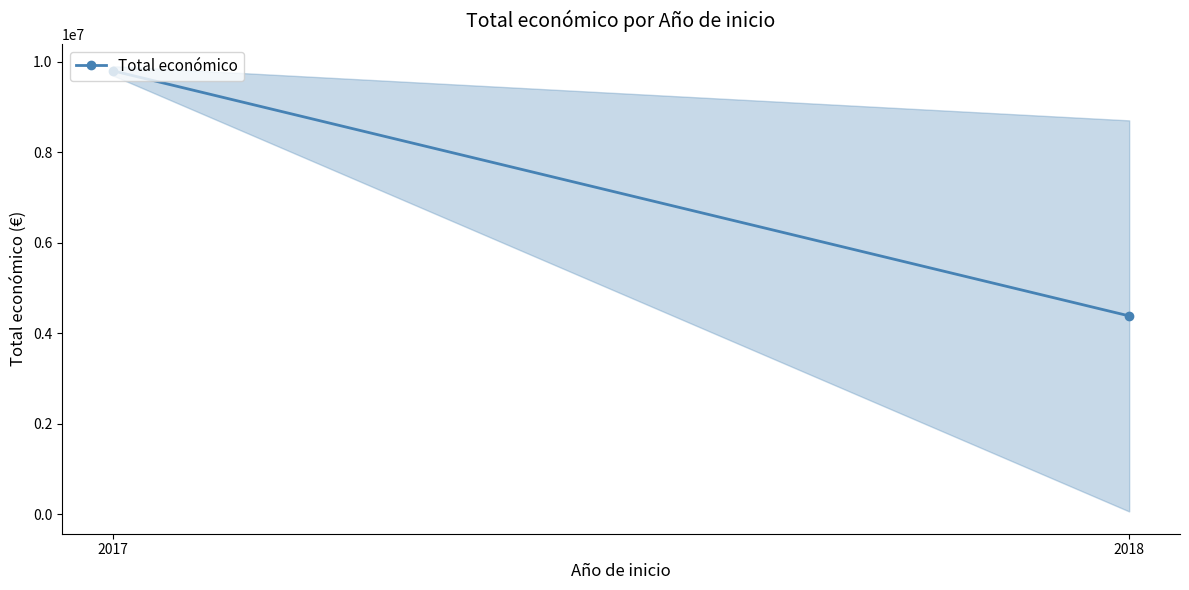

How many values are below 9797739?

1